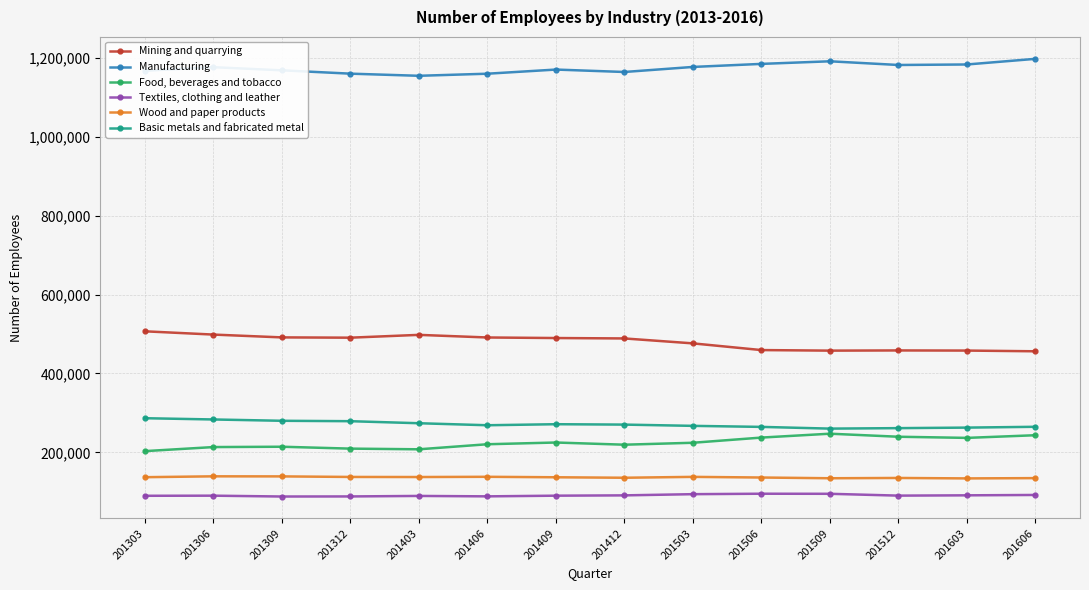

True or false: Manufacturing has more than 0 interior local peaks.

True